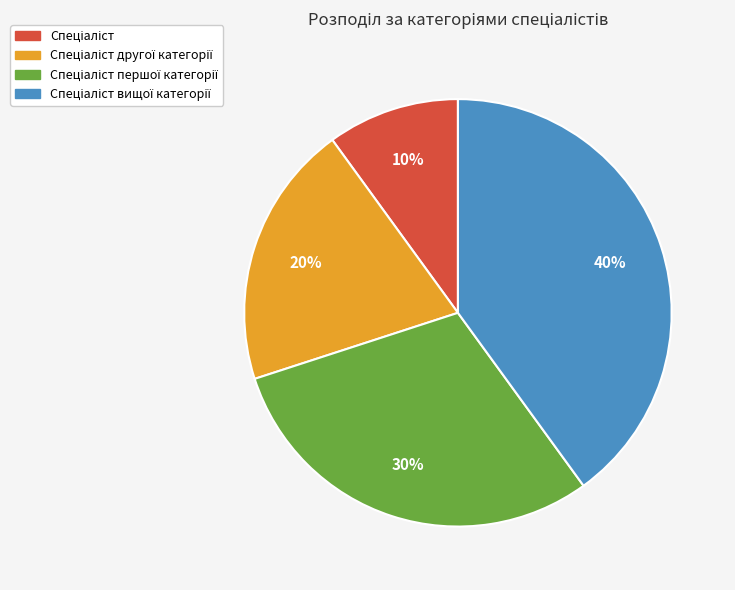

Is there a majority slice in this chart?

No